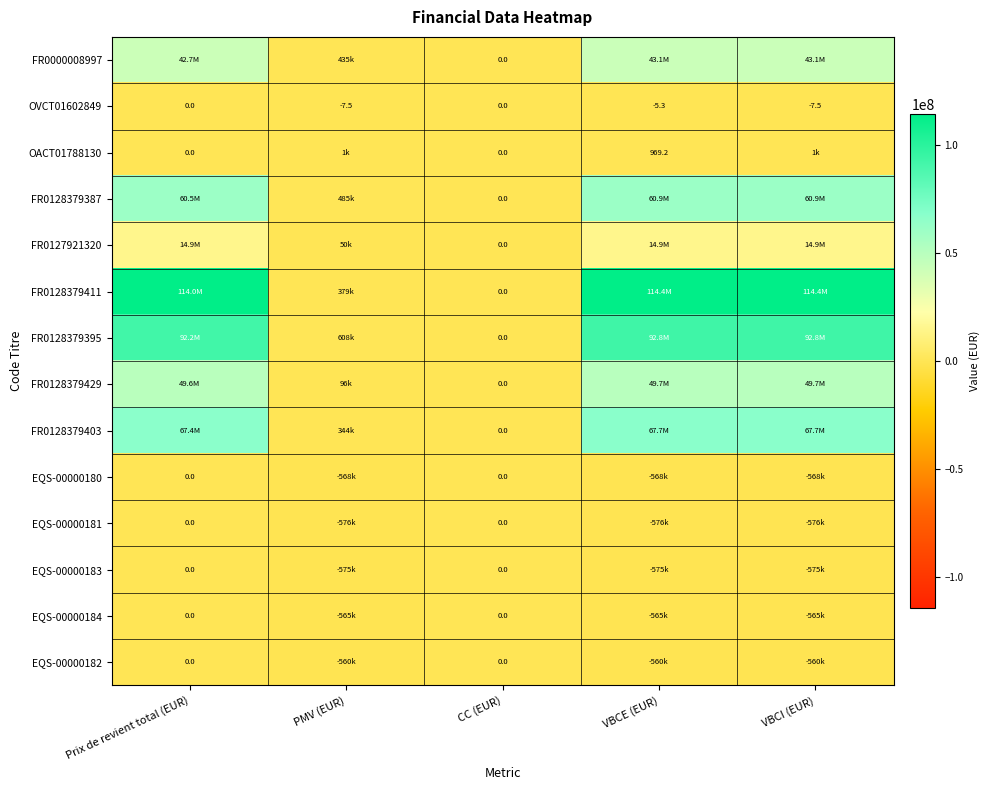

How many negative values does the OVCT01602849 series have?

3